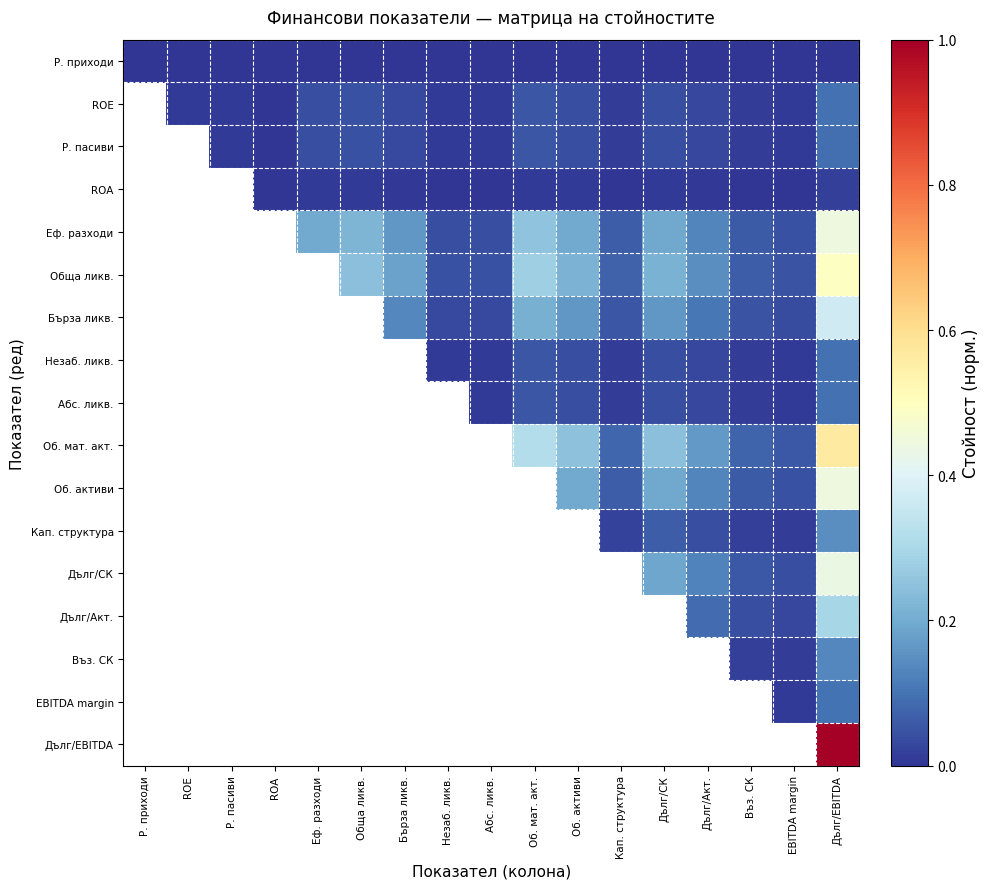

The Р. приходи series shows 0.0 at Обща ликв.. True or false?

True